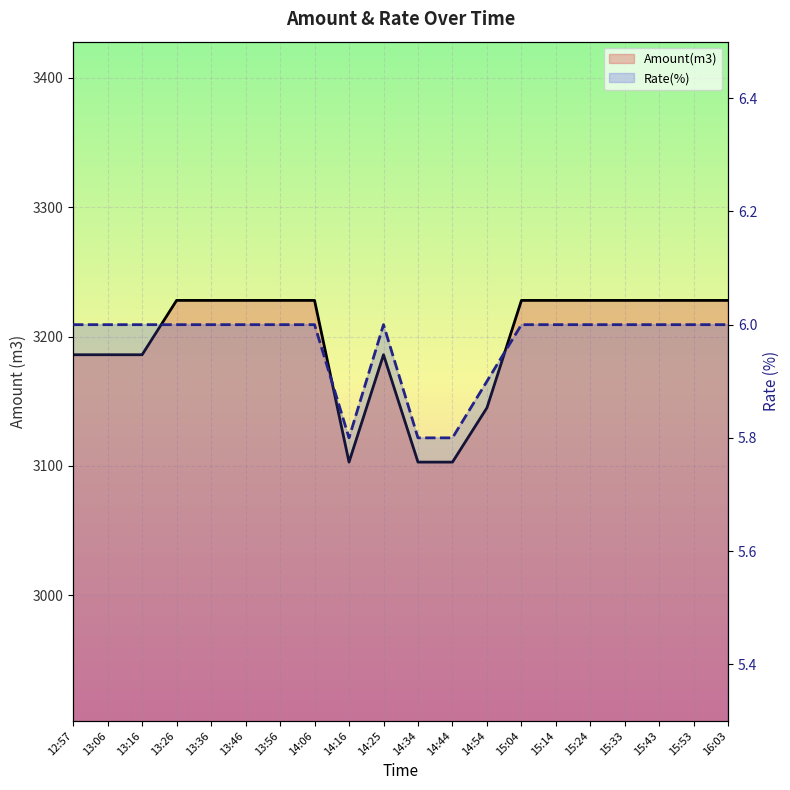

List the series in order of their overall mean, lowest first.

Rate(%), Amount(m3)